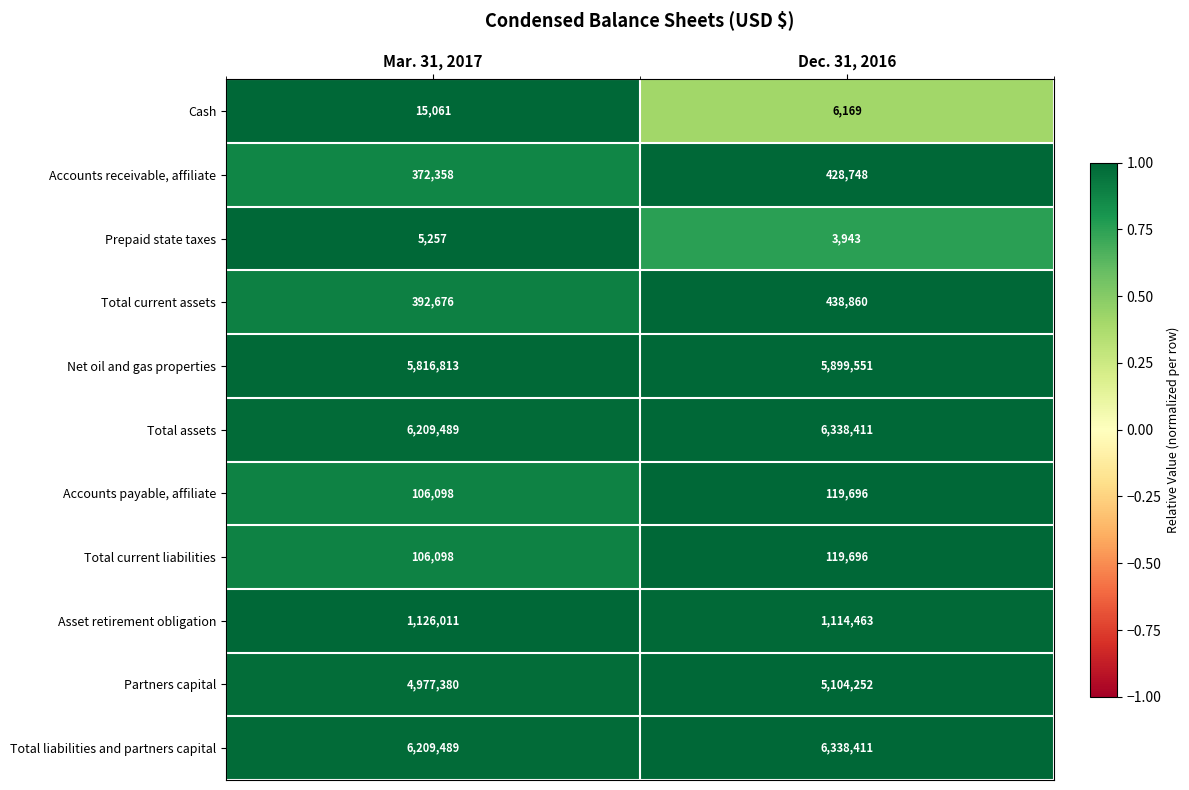

The Total current liabilities series shows 25496 at Mar. 31, 2017. True or false?

False